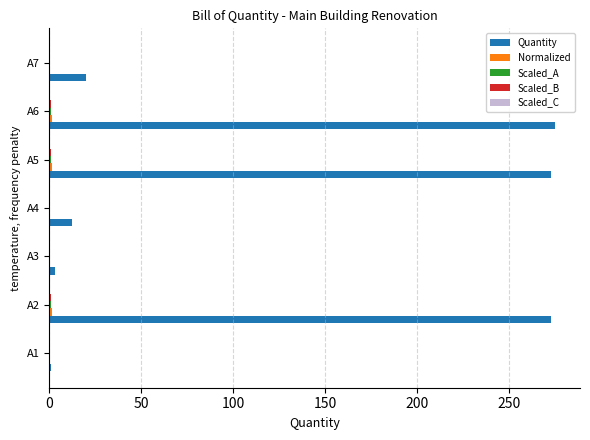

Which series has the largest total across all categories?

Quantity